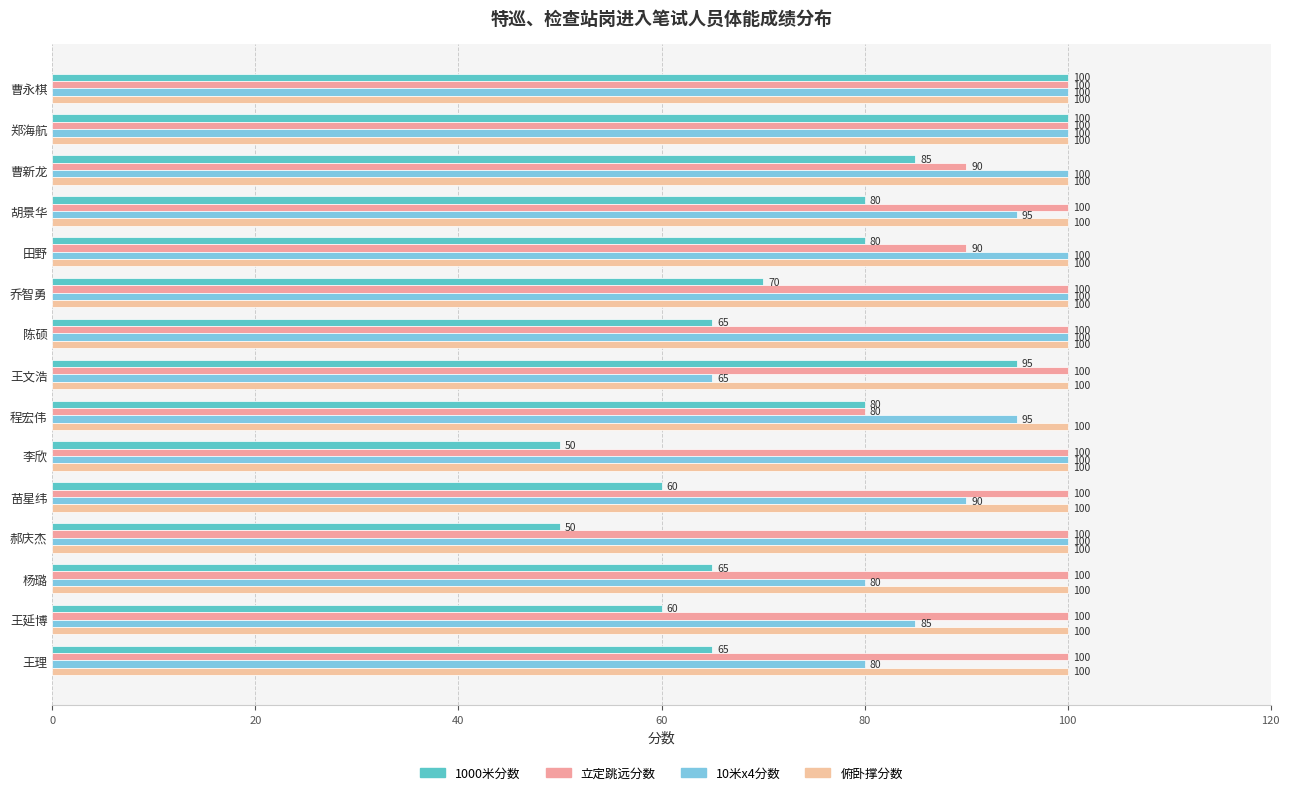

Count the number of data series in this chart.

4